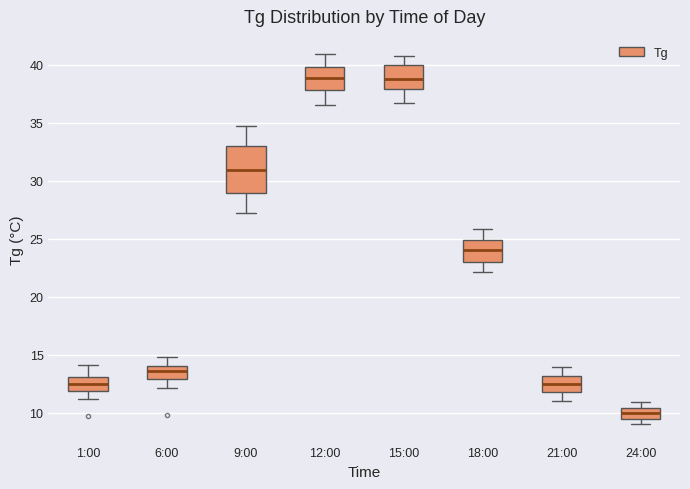

Reading left to right, transcribe this box plot: for each box, give where its median line is, the range the box spans, and where its two whiskers end, as read against the y-axis. The values are not printed on the chart, so give them approximately, as read against the axis.

1:00: median 12.5, box 12.0 to 13.0, whiskers 11.0 to 14.0
6:00: median 13.5, box 13.0 to 14.0, whiskers 12.0 to 15.0
9:00: median 31.0, box 29.0 to 33.0, whiskers 27.0 to 34.5
12:00: median 39.0, box 38.0 to 40.0, whiskers 36.5 to 41.0
15:00: median 39.0, box 38.0 to 40.0, whiskers 36.5 to 41.0
18:00: median 24.0, box 23.0 to 25.0, whiskers 22.0 to 26.0
21:00: median 12.5, box 12.0 to 13.0, whiskers 11.0 to 14.0
24:00: median 10.0, box 9.5 to 10.5, whiskers 9.0 to 11.0